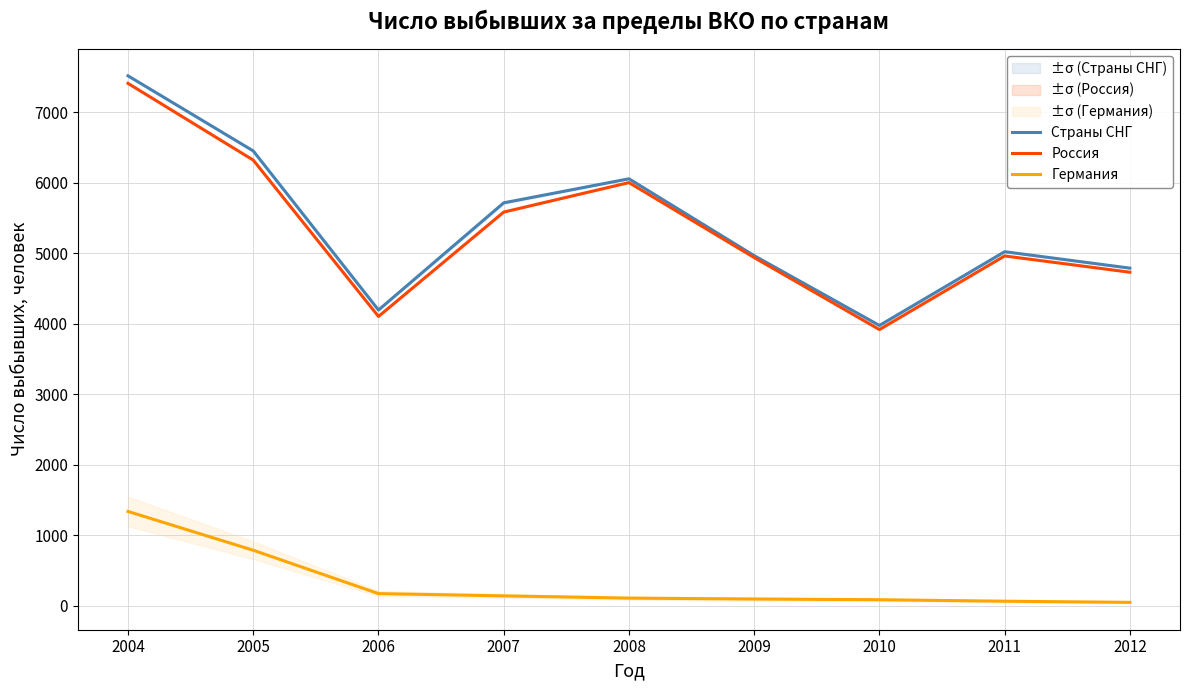

Rank the series at 2012 from lowest to highest value.

Германия, Россия, Страны СНГ